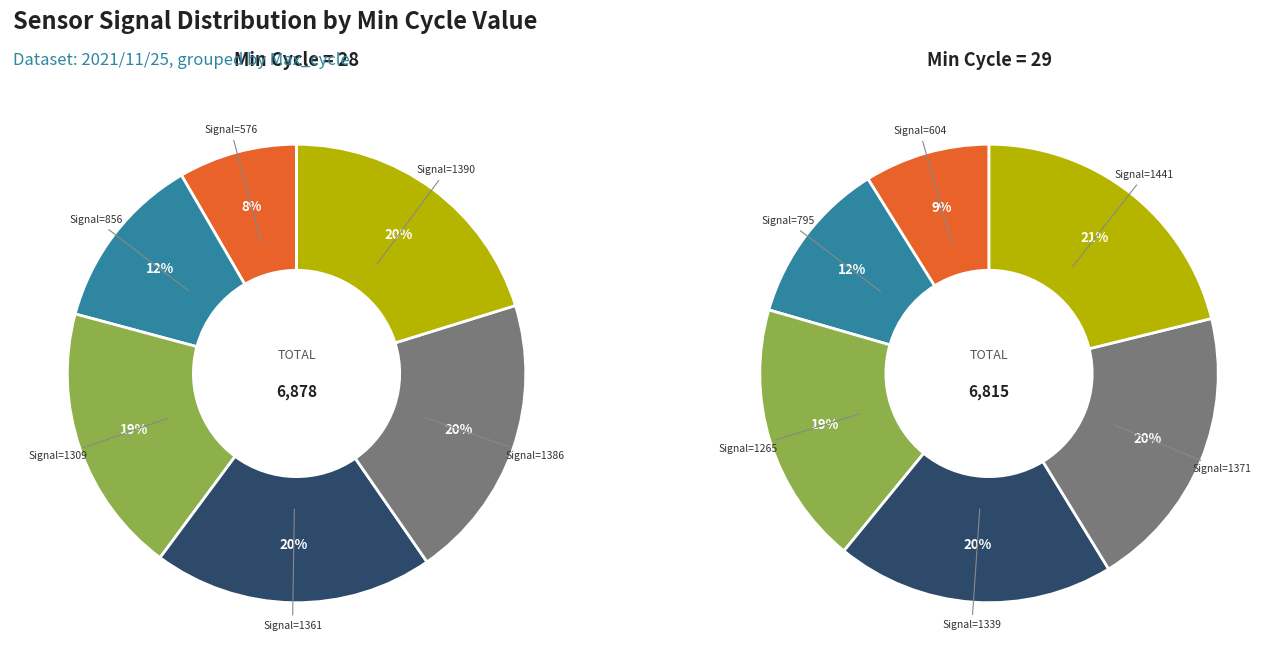

To the nearest percent, what portion does Min_cycle=28 represent?

50%